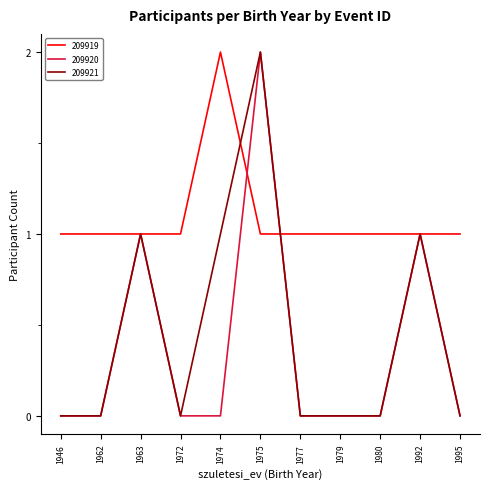

At 1974, list the series in order from largest to smallest.

209919, 209921, 209920